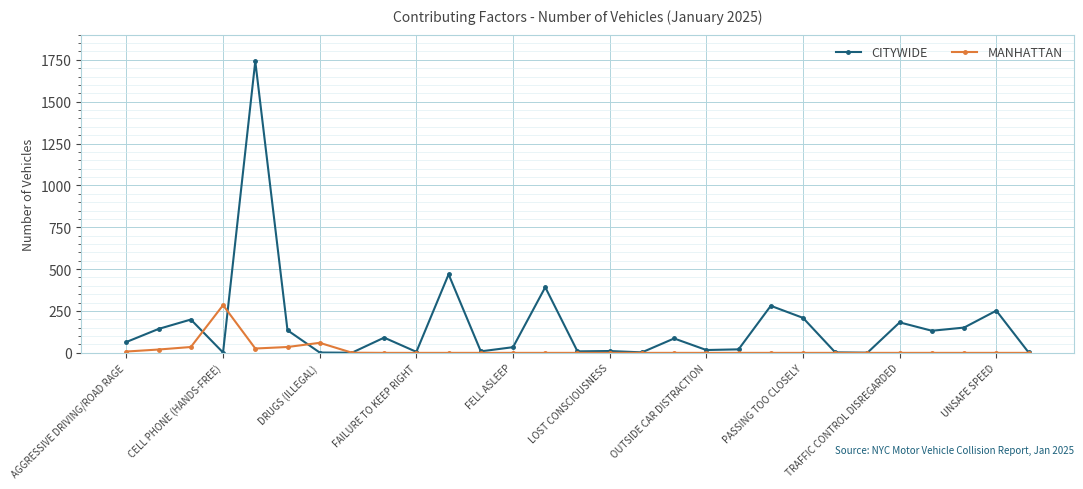

True or false: CITYWIDE has more than 1 points higher than both neighbors.

True